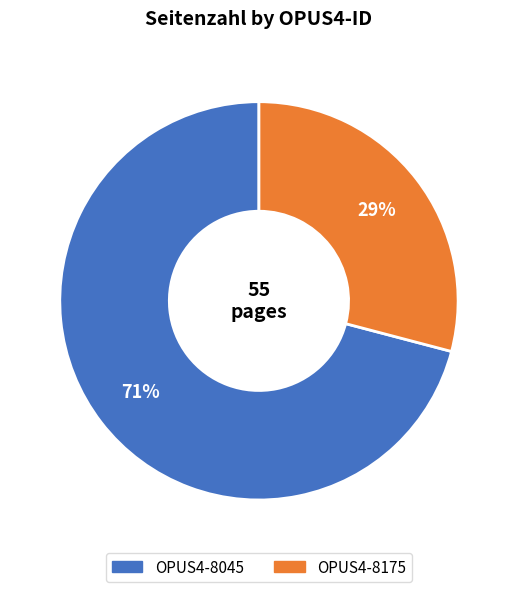

To the nearest percent, what portion does OPUS4-8175 represent?

29%